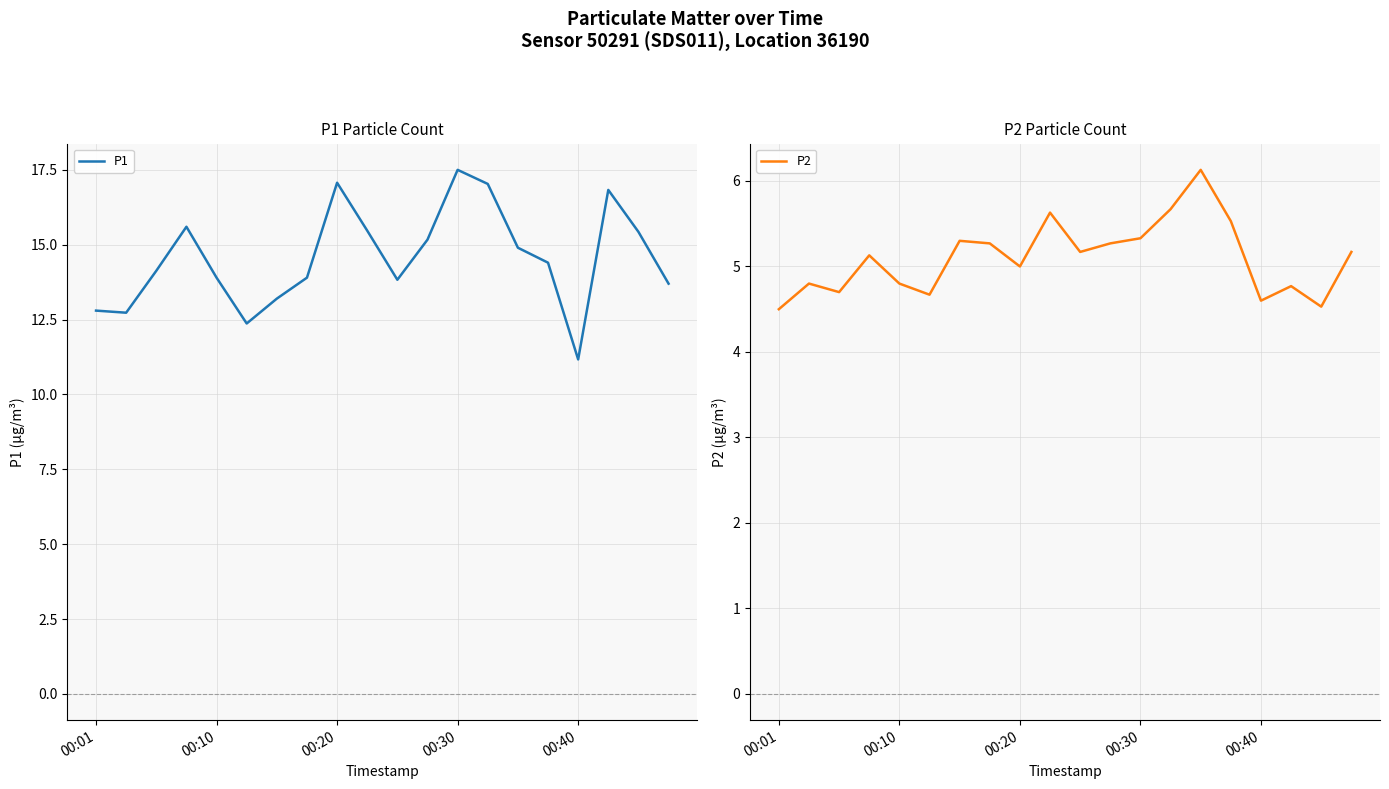

The value of P1 at 00:10 is 5.4. True or false?

False